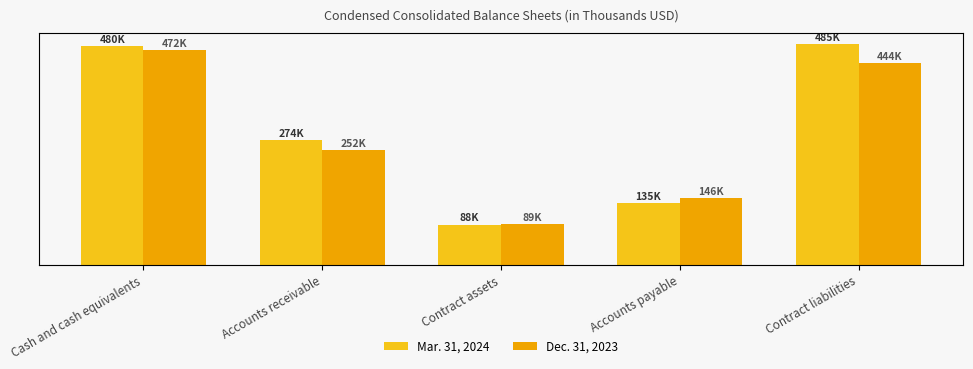

What is the total value across all series at Accounts receivable?

526445